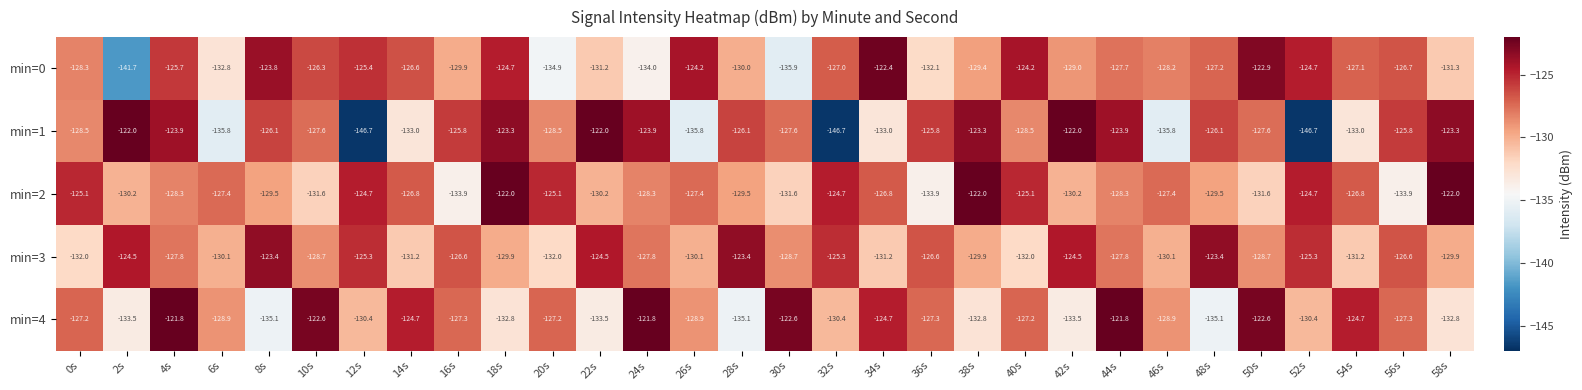

At 32s, list the series in order from largest to smallest.

min=2, min=3, min=0, min=4, min=1